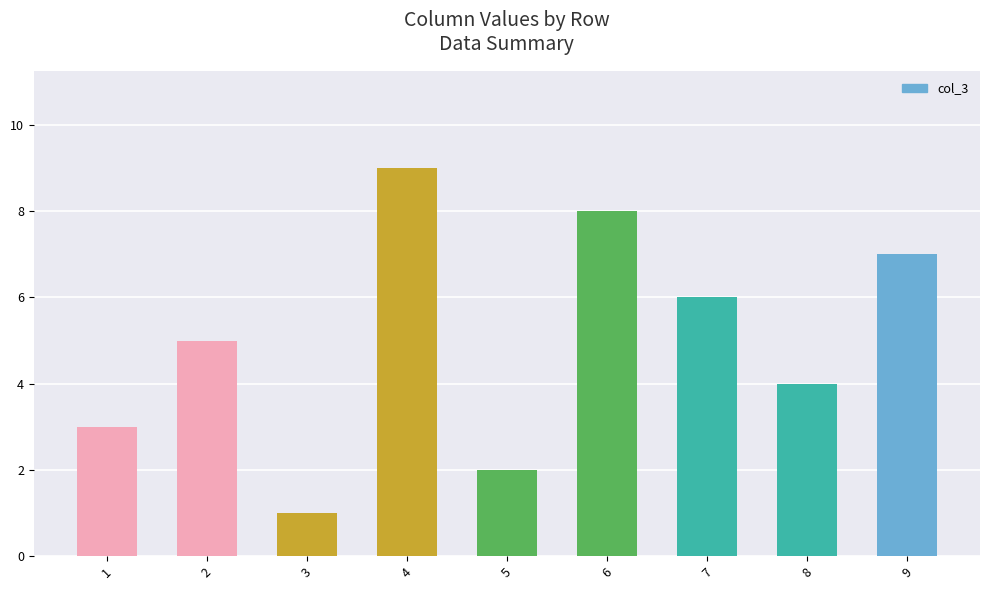

What is the change in value from 2 to 9?

+2